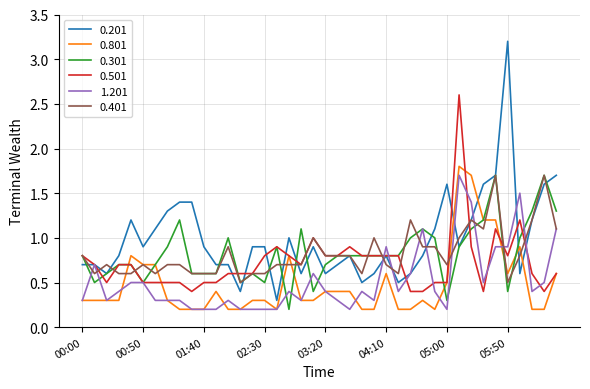

What is the minimum value for 0.401?

0.5